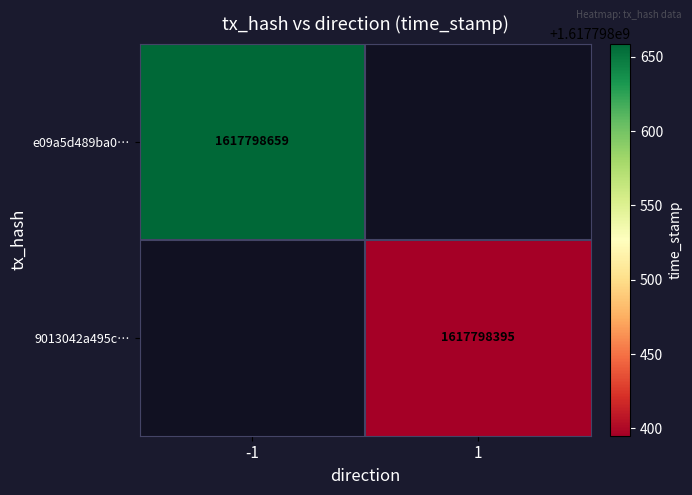

At direction, list the series in order from largest to smallest.

9013042a495cb0e78b3b824acfee48113c34089, e09a5d489ba064e56cd3732a6ac3549a87c6b15